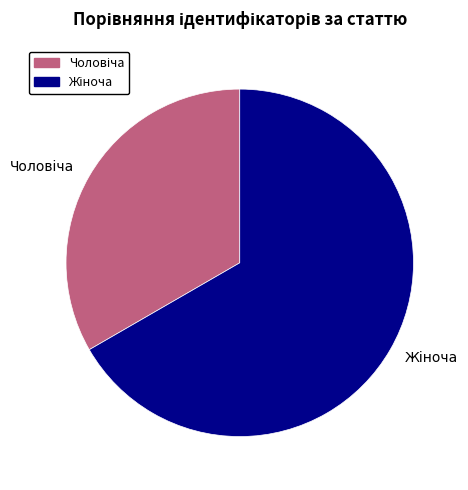

Is there a majority slice in this chart?

Yes